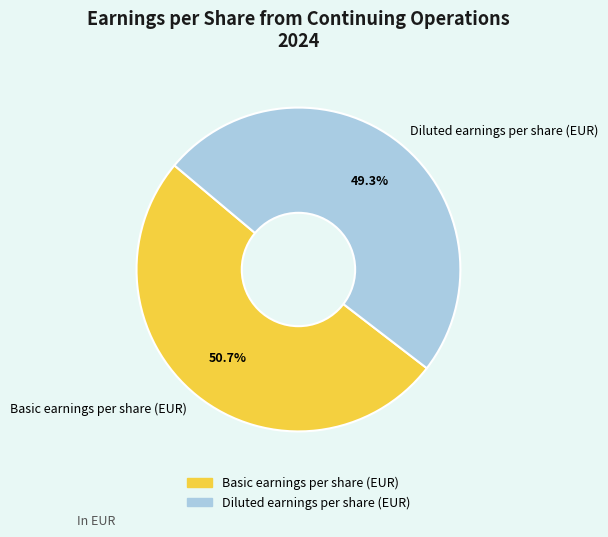

Combined, do Basic earnings per share (EUR) and Diluted earnings per share (EUR) account for over 50%?

Yes